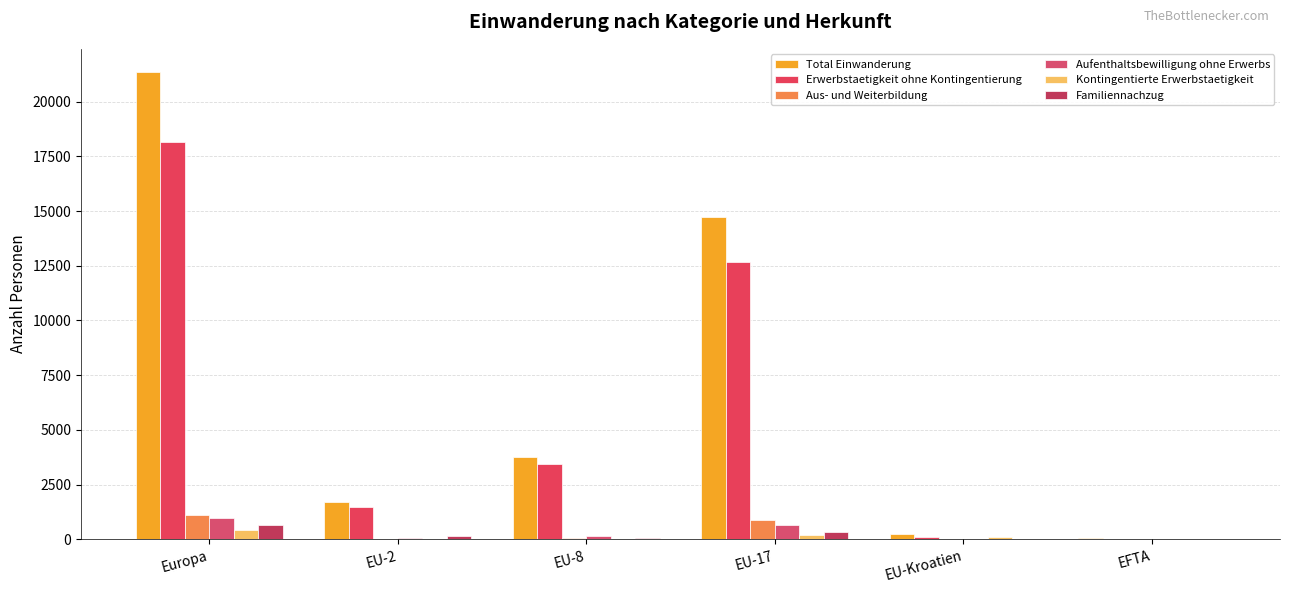

What position from the left is EU-2?

2